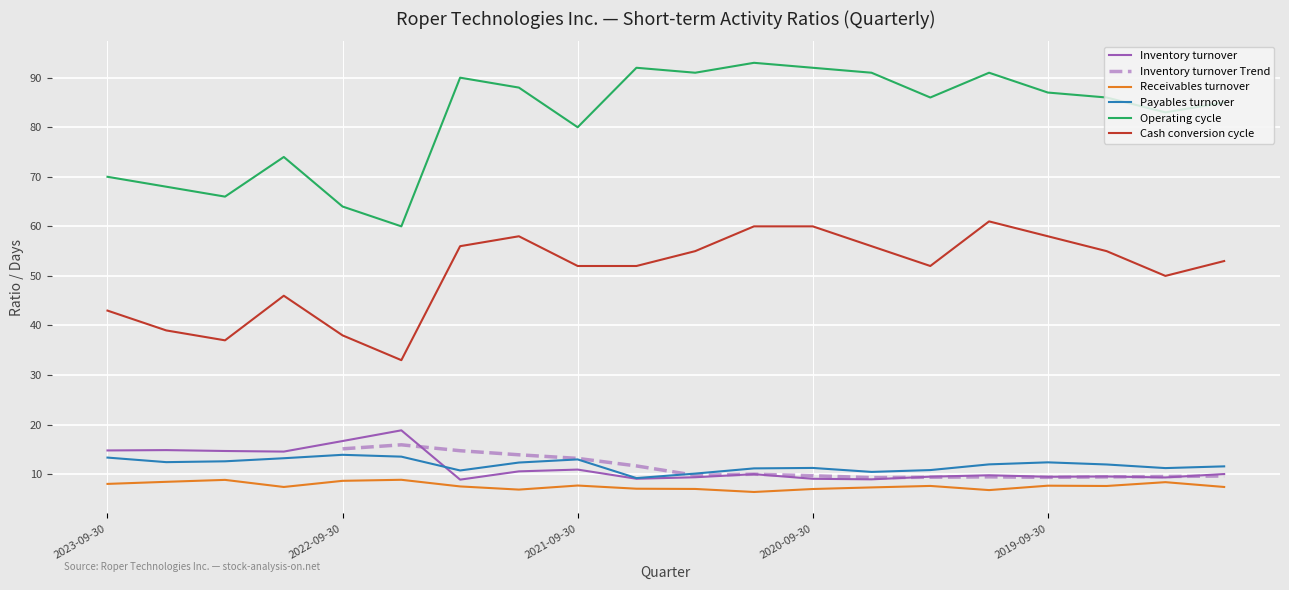

Reading left to right, extract all data points from this chart.

Inventory turnover: 14.8	14.8	14.7	14.6	16.7	18.8	8.9	10.6	10.9	9.1	9.4	10.0	9.1	8.9	9.5	9.8	9.5	9.5	9.3	10.0
Receivables turnover: 8.0	8.4	8.8	7.4	8.7	8.9	7.5	6.9	7.7	7.1	7.0	6.4	7.0	7.3	7.6	6.8	7.7	7.6	8.4	7.4
Payables turnover: 13.3	12.4	12.6	13.2	13.9	13.5	10.7	12.3	13.0	9.2	10.1	11.2	11.2	10.4	10.8	12.0	12.4	11.9	11.2	11.6
Operating cycle: 70.0	68.0	66.0	74.0	64.0	60.0	90.0	88.0	80.0	92.0	91.0	93.0	92.0	91.0	86.0	91.0	87.0	86.0	83.0	85.0
Cash conversion cycle: 43.0	39.0	37.0	46.0	38.0	33.0	56.0	58.0	52.0	52.0	55.0	60.0	60.0	56.0	52.0	61.0	58.0	55.0	50.0	53.0